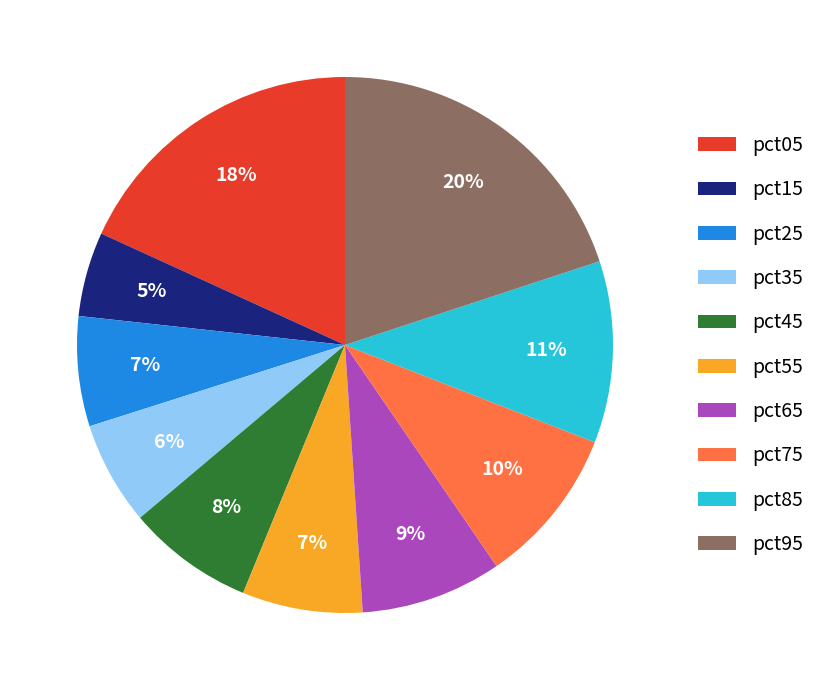

To the nearest percent, what is the difference between the pct85 and pct35 slice percentages?

5%